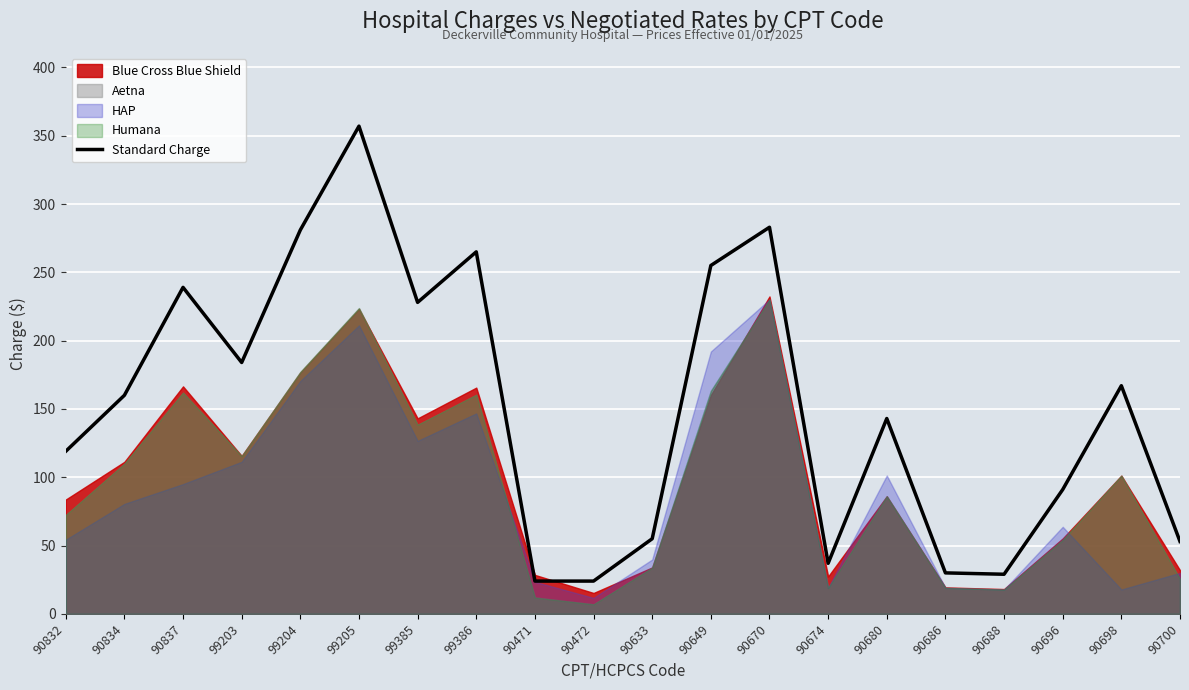

List the labels in order of value, largest first.

99205, 90670, 99204, 99386, 90649, 90837, 99385, 99203, 90698, 90834, 90680, 90832, 90696, 90633, 90700, 90674, 90686, 90688, 90471, 90472